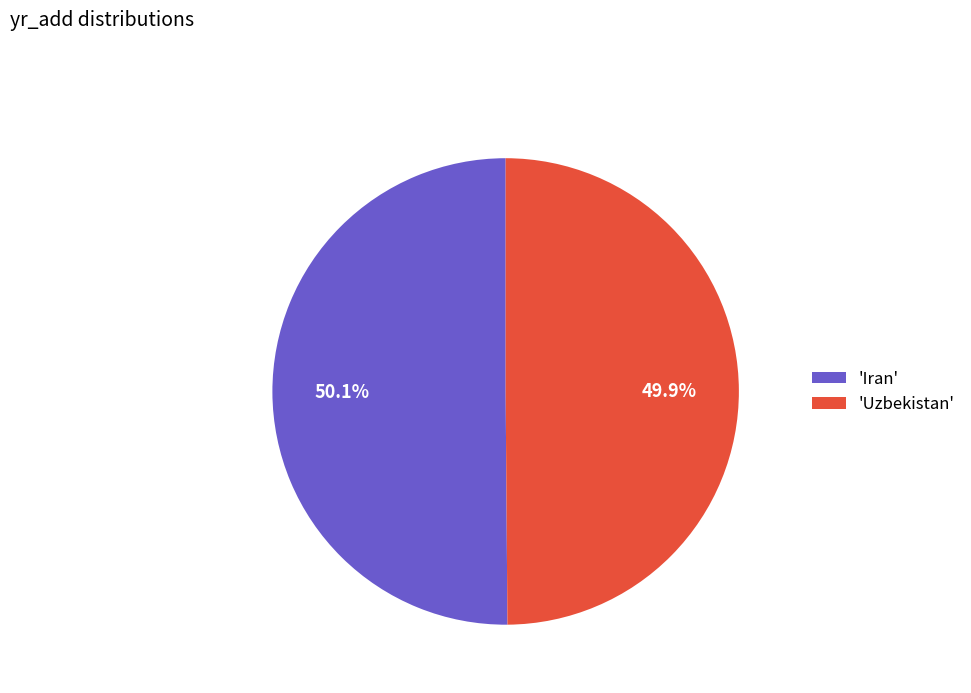

Approximately how many times larger is the value at 'Iran' compared to 'Uzbekistan'?

1.0